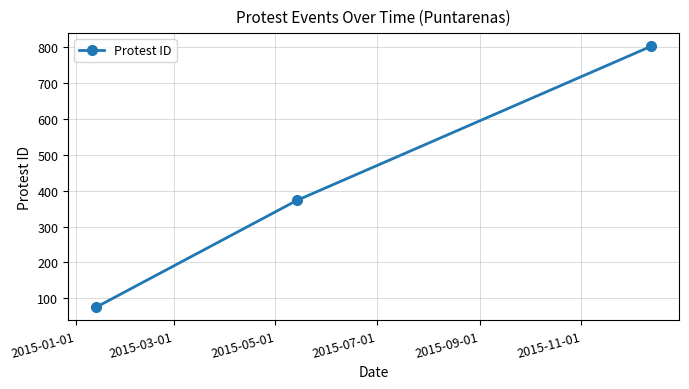

What is the maximum value shown in the chart?

802